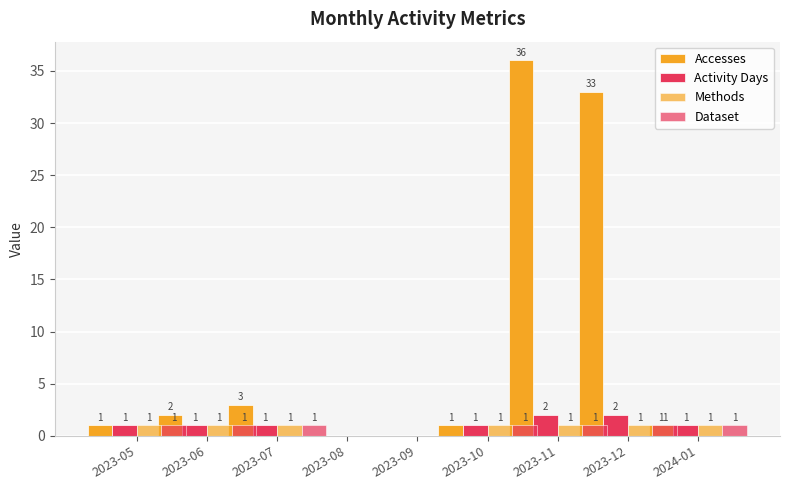

What is the label of the 3rd bar from the left?

2023-07